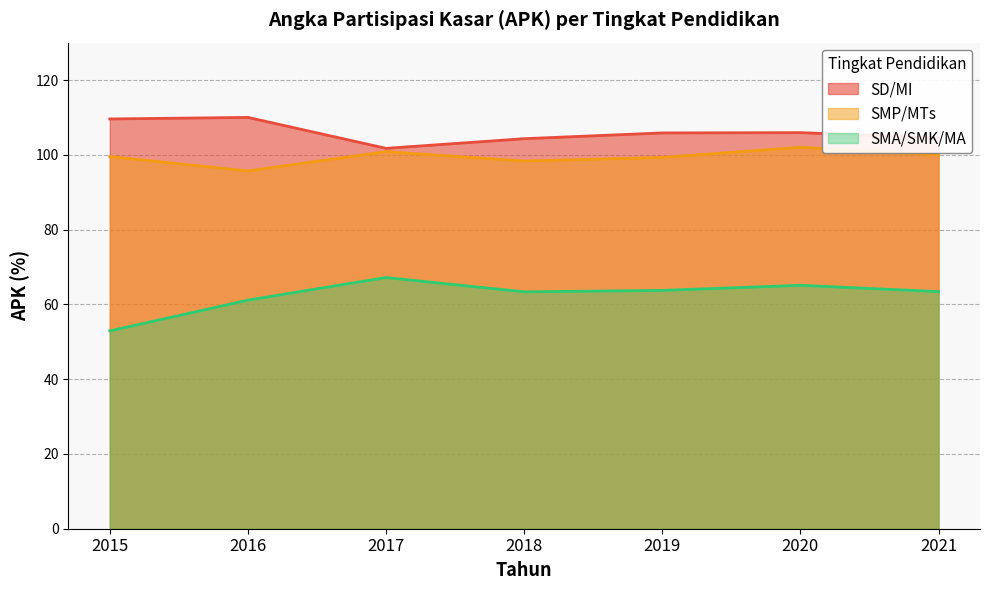

At which category is the sum across all series the highest?

2020